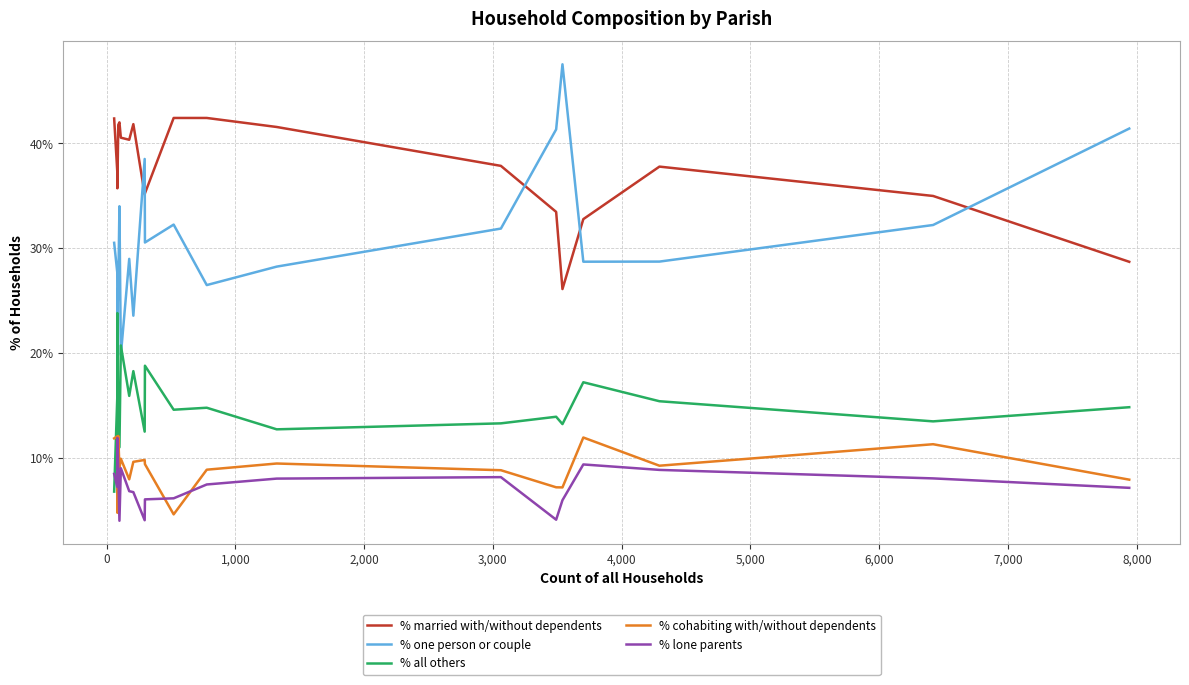

What is the greatest value displayed?

47.5